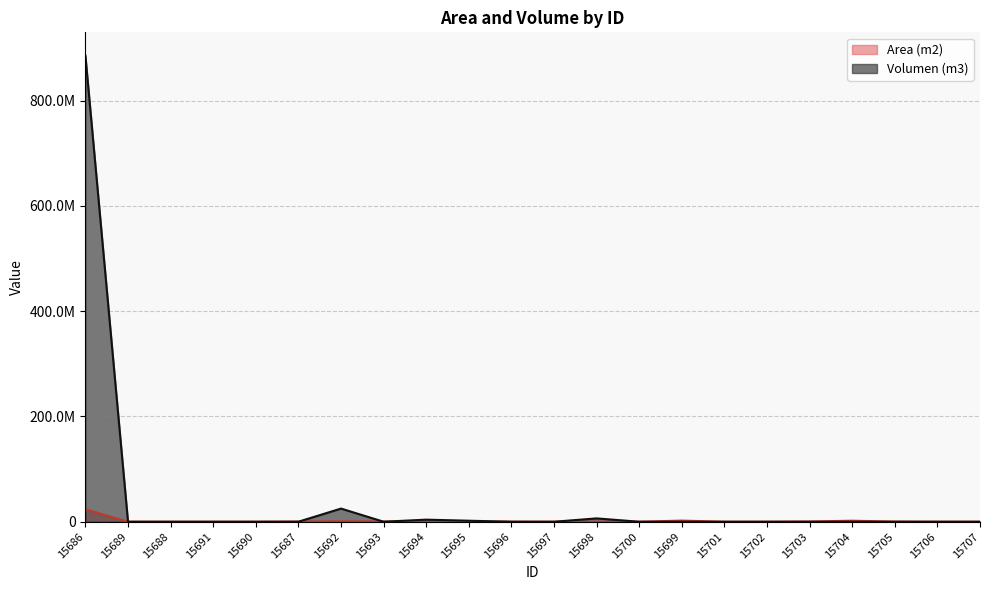

Which has a higher value, 15707 or 15704?

15704